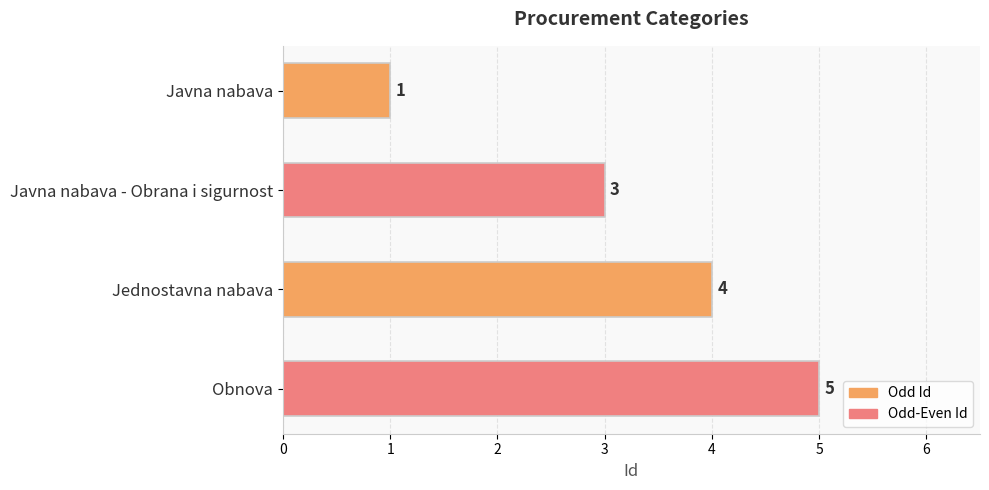

How many values are between 3 and 5?

3